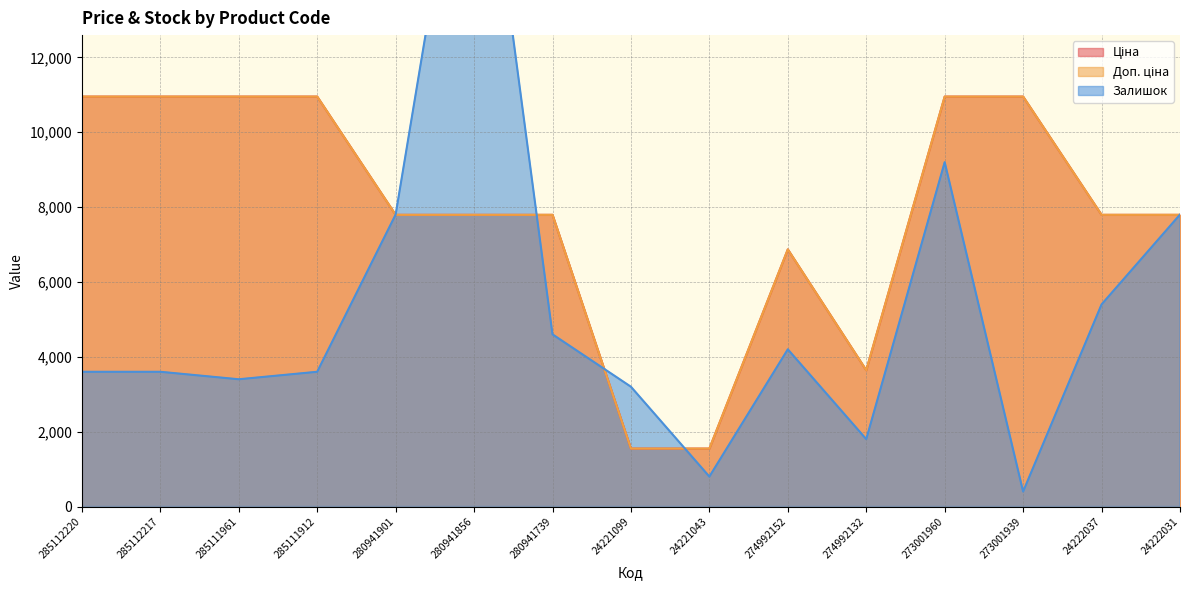

How many lines are shown in the chart?

3